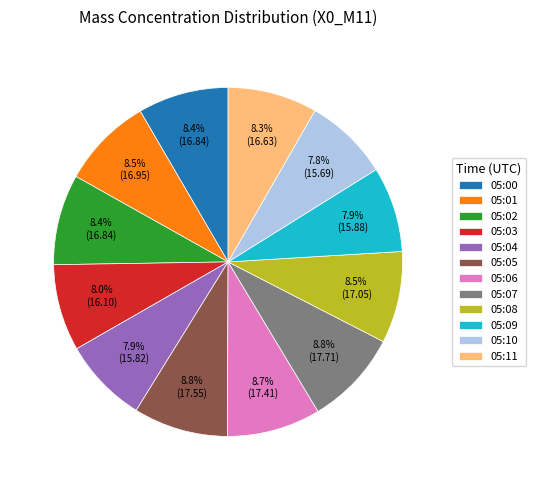

Do 05:10 and 05:02 together represent more than half of the pie?

No